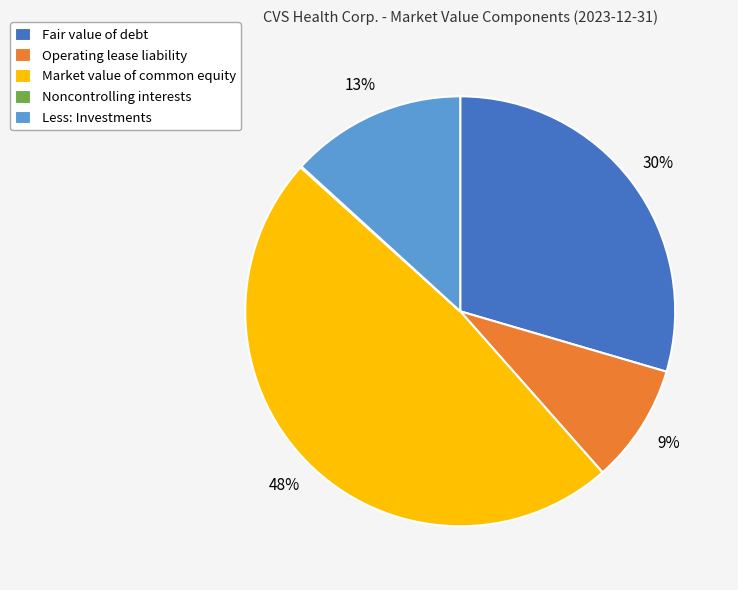

The Market value of common equity slice represents 58% of the pie. True or false?

False